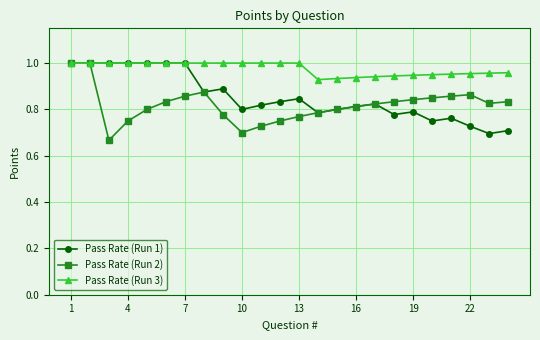

Rank the series by their average value, from lowest to highest.

Pass Rate (Run 2), Pass Rate (Run 1), Pass Rate (Run 3)